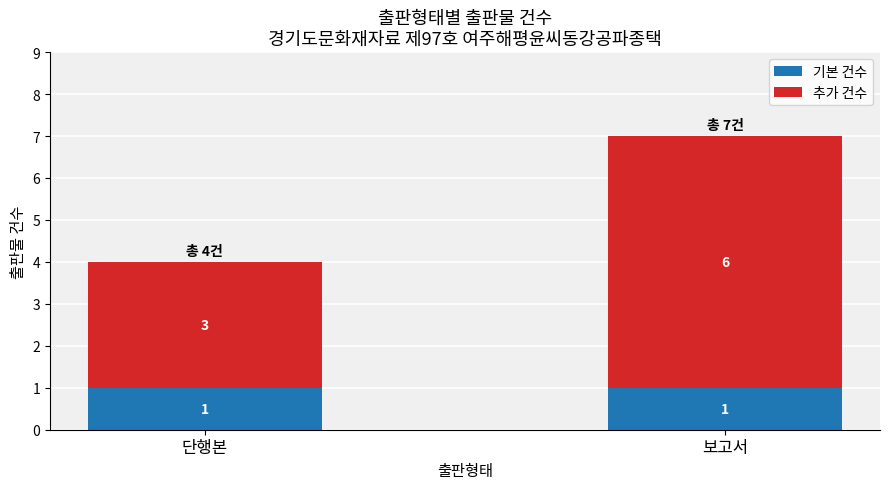

What is the value of the 기본 건수 bar at the 1st from the left?

1